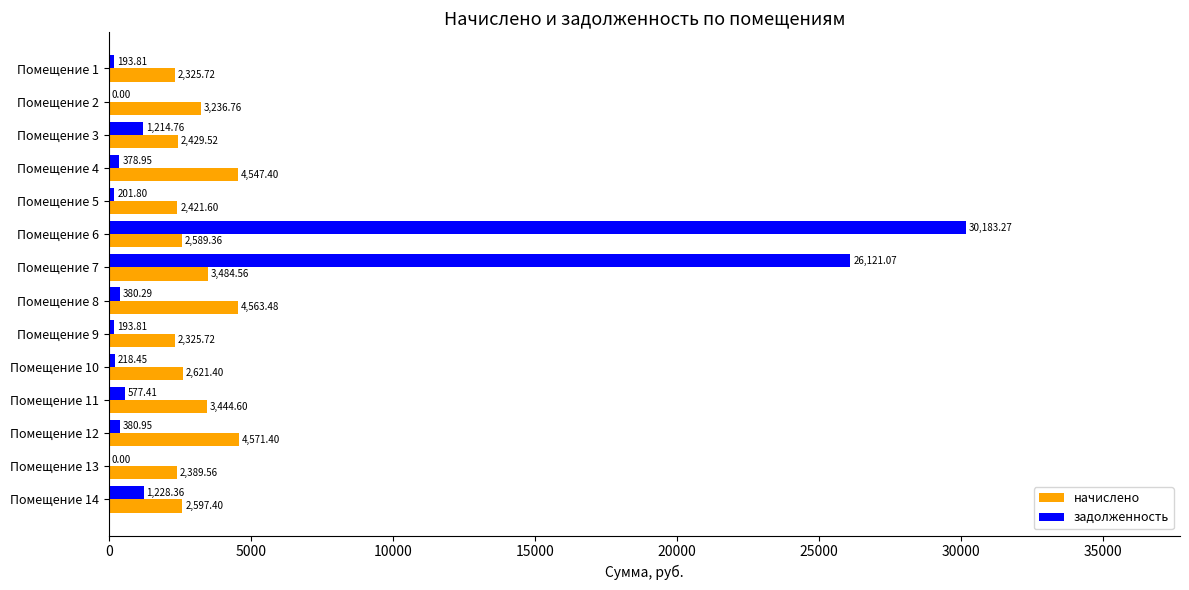

What is the sum of all начислено values?

43548.5